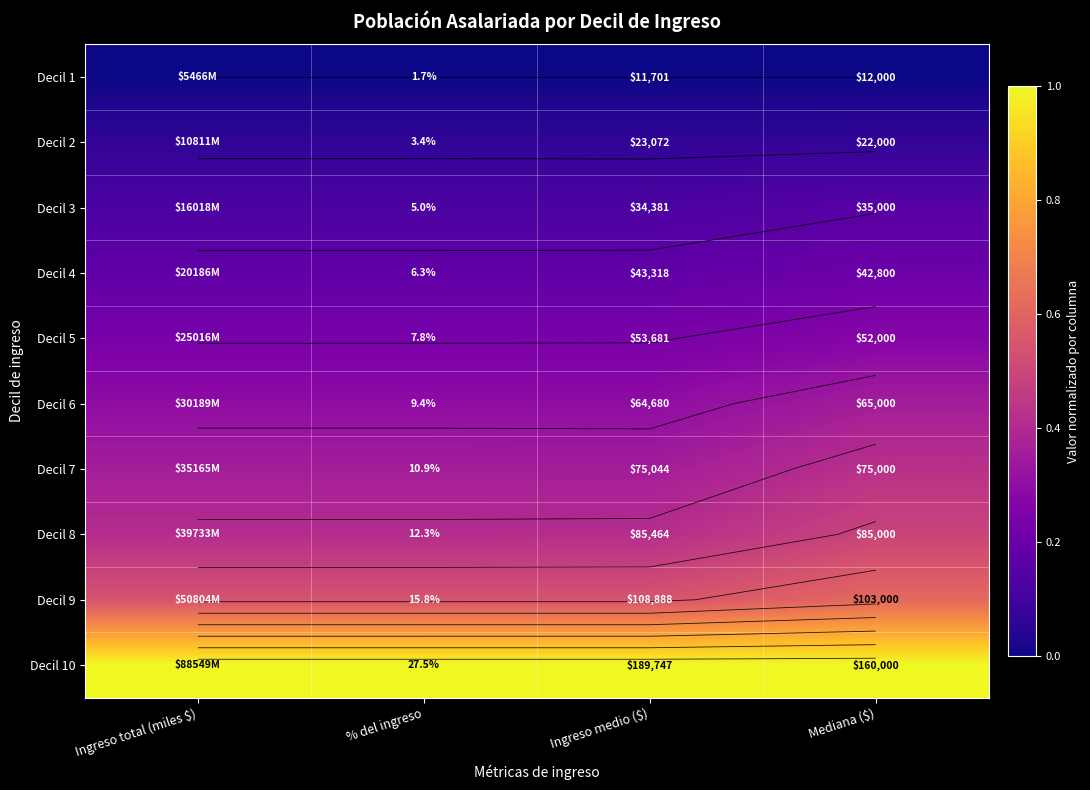

The Decil 9 series shows 0.6 at Mediana ($). True or false?

True